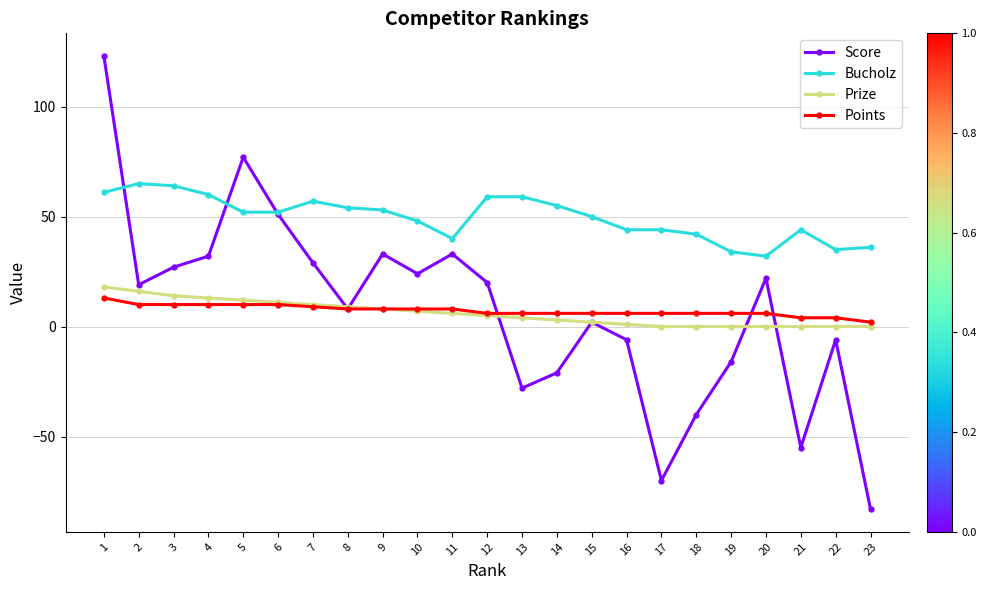

What is the difference between the second highest and minimum values in the Score series?

160